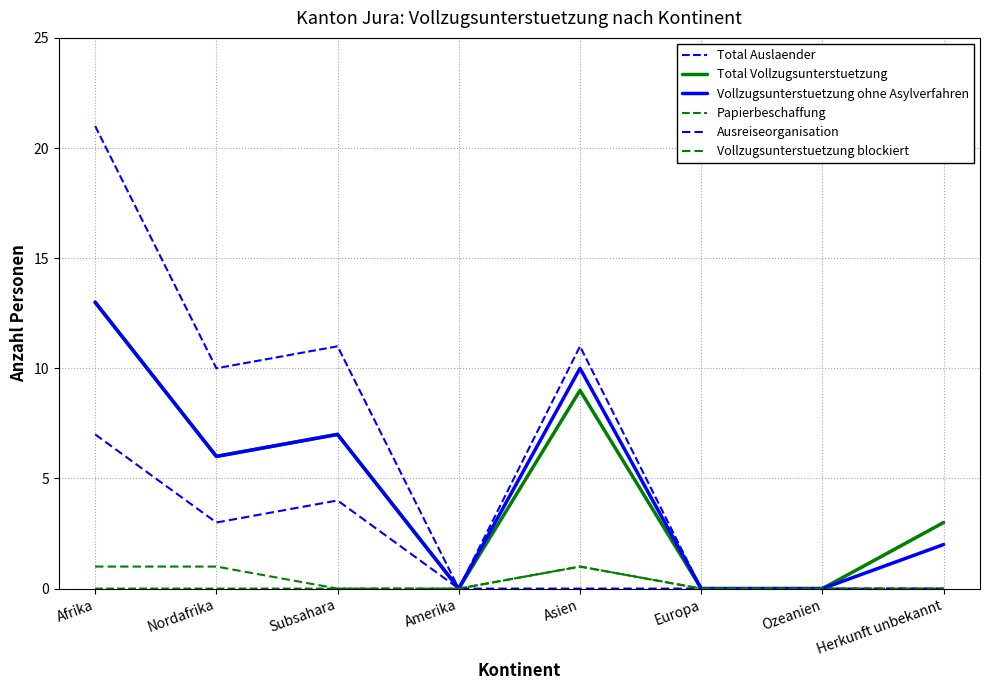

How many lines are shown in the chart?

6